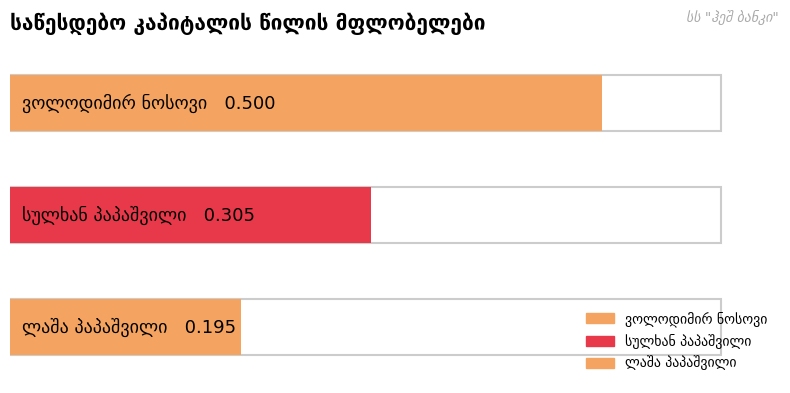

What position from the left is ლაშა პაპაშვილი?

3